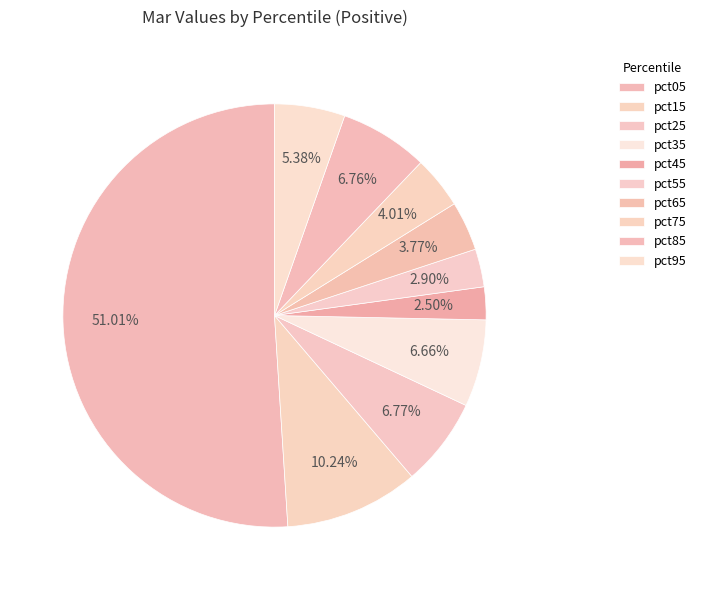

Count the number of slices in the pie.

10